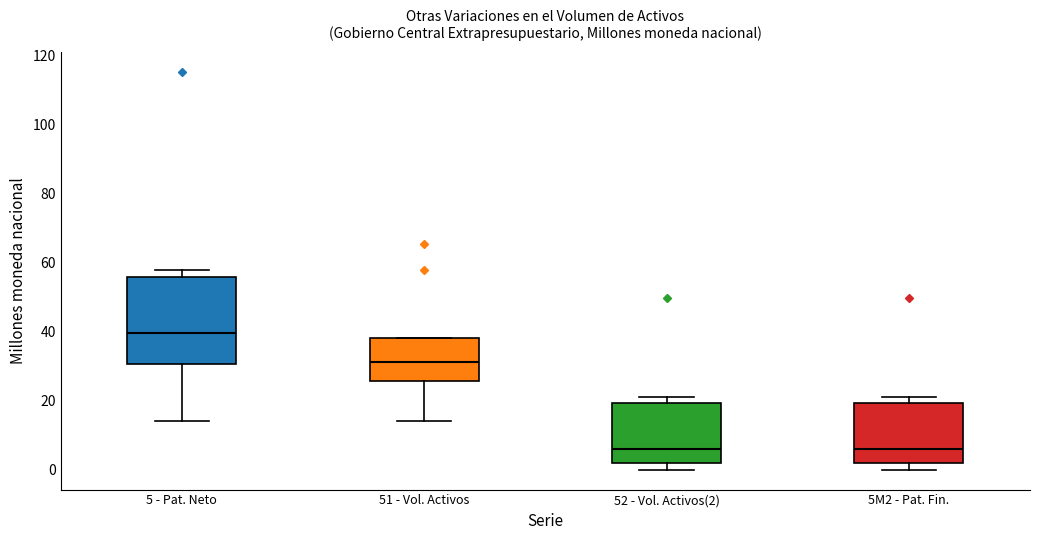

Reading left to right, read every box against the y-axis: the position of its median line, the range the box covers, and the ends of its whiskers. The values are not printed on the chart, so give them approximately, as read against the axis.

5 - Pat. Neto: median 40, box 30 to 56, whiskers 14 to 58
51 - Vol. Activos: median 32, box 26 to 38, whiskers 14 to 38
52 - Vol. Activos(2): median 6, box 2 to 20, whiskers 0 to 22
5M2 - Pat. Fin.: median 6, box 2 to 20, whiskers 0 to 22